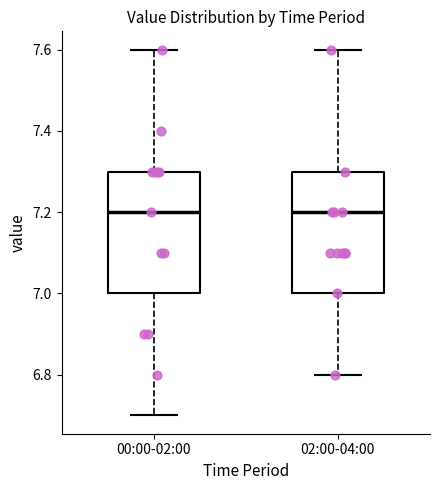

Reading left to right, transcribe this box plot: for each box, give where its median line is, the range the box spans, and where its two whiskers end, as read against the y-axis. The values are not printed on the chart, so give them approximately, as read against the axis.

00:00-02:00: median 7.2, box 7.0 to 7.3, whiskers 6.7 to 7.6
02:00-04:00: median 7.2, box 7.0 to 7.3, whiskers 6.8 to 7.6